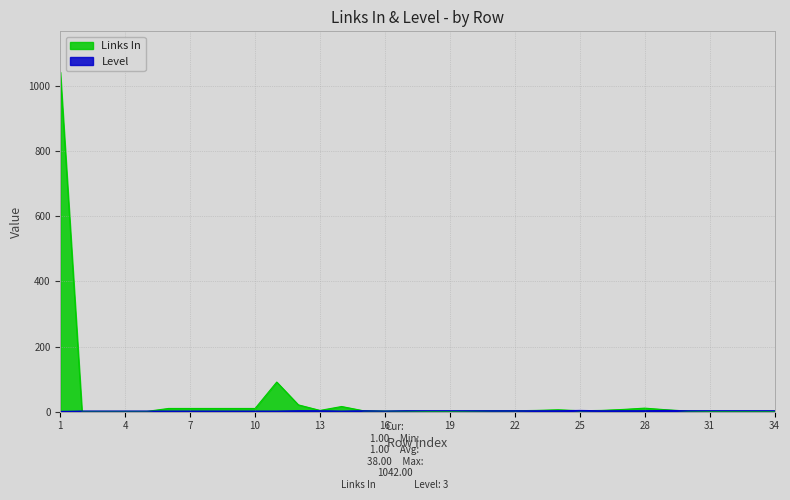

What are all the series names shown in the legend?

Links In, Level